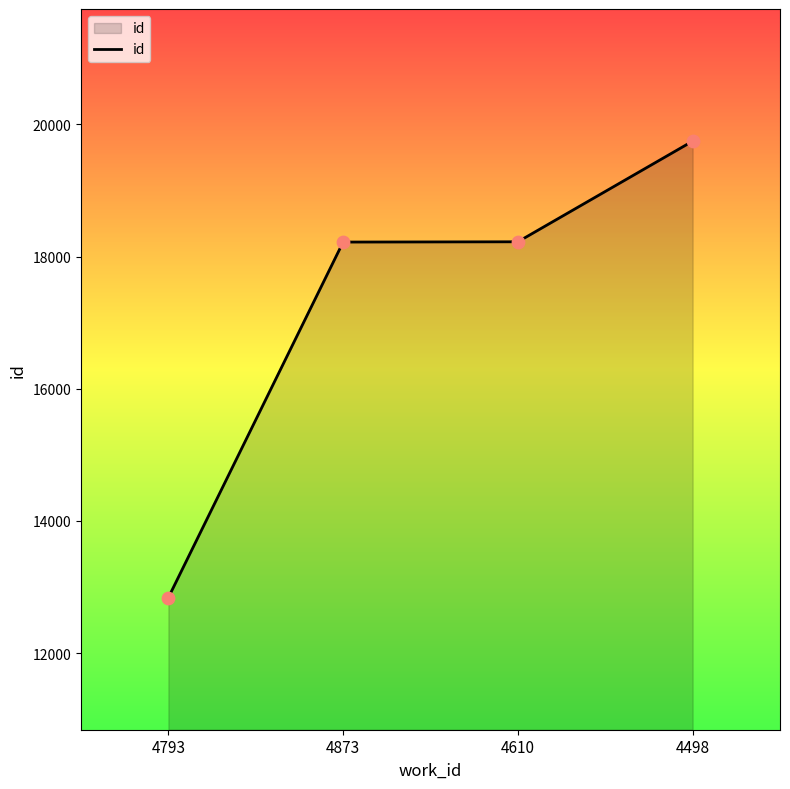

Between 4498 and 4610, which is larger?

4498